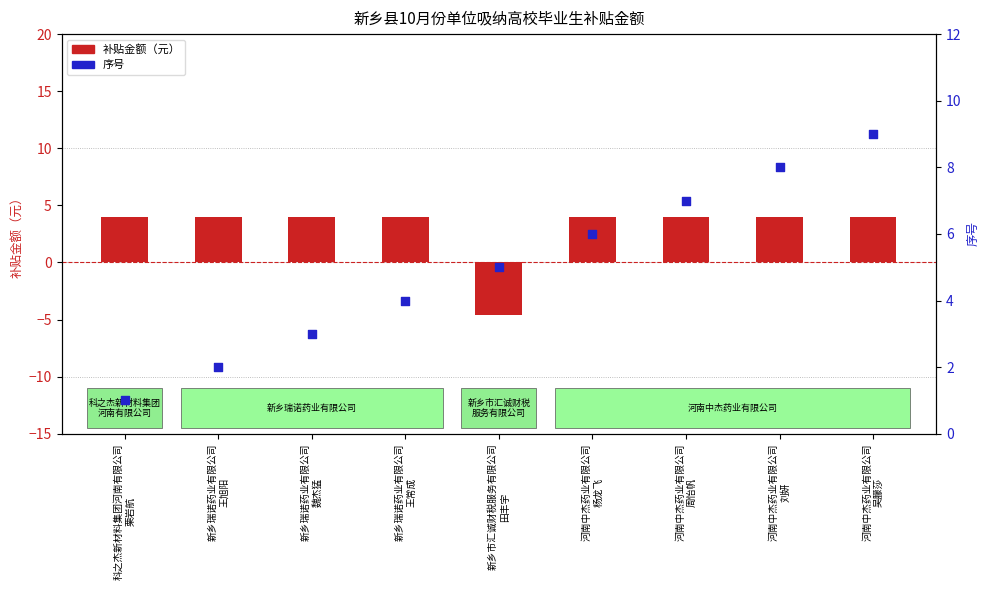

At which category is the sum across all series the highest?

河南中杰药业有限公司
吴朦莎